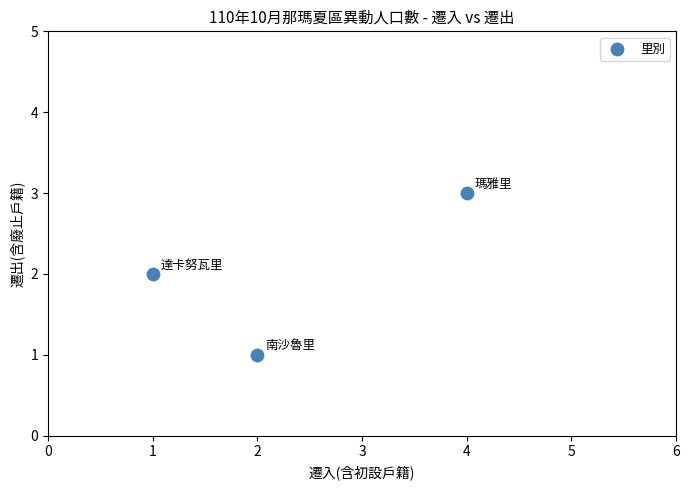

List the coordinates of all points as (X, Y) pairs, reading left to right.

(1, 2)  (2, 1)  (4, 3)